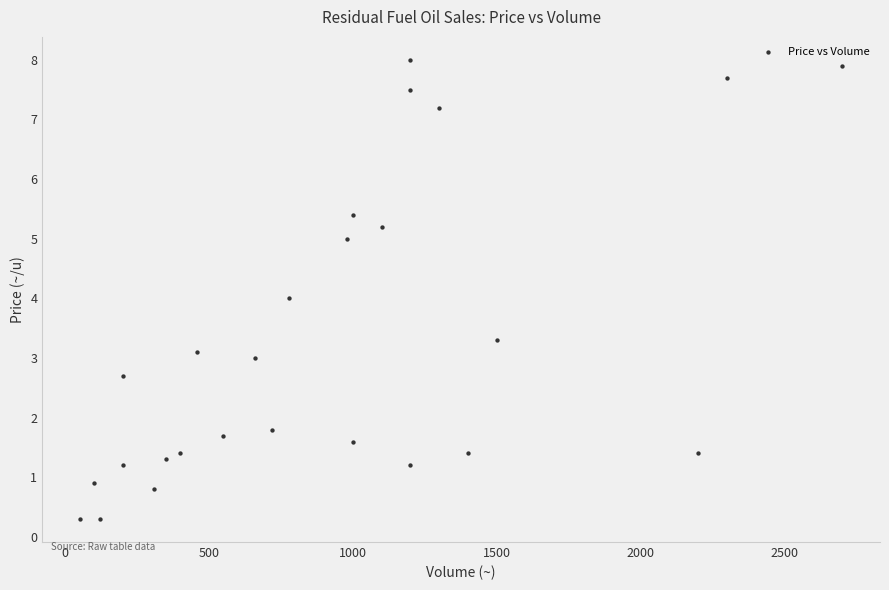

What is the range of Y values (max minus min)?

7.7